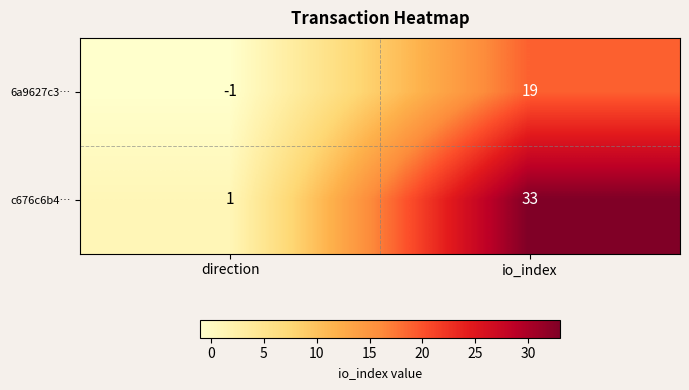

Which series changed the most between direction and io_index?

c676c6b4…